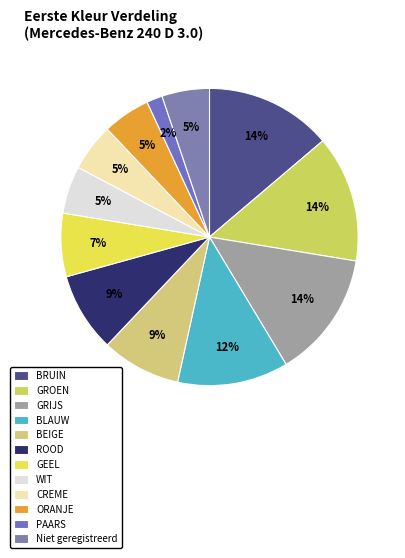

Combined, what portion of the pie is ORANJE and BLAUW?

17.2%